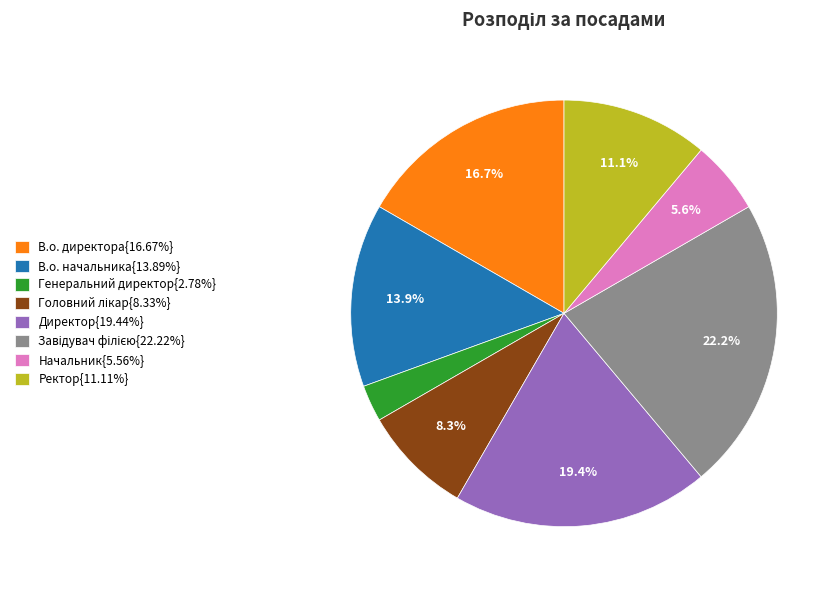

How many segments does this pie chart have?

8